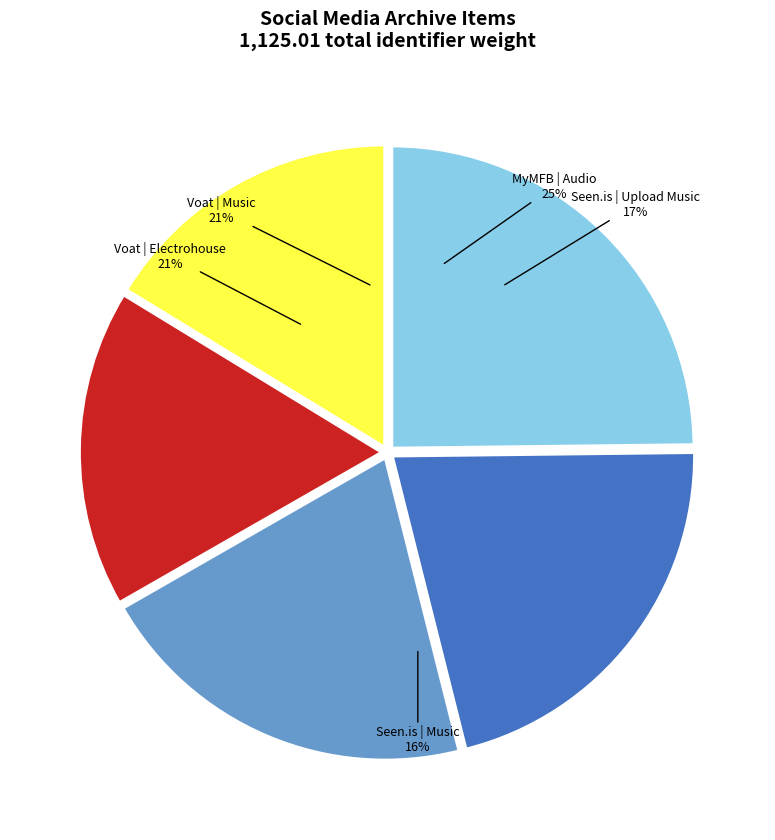

The Seen.is | Upload Music slice represents 17% of the pie. True or false?

True